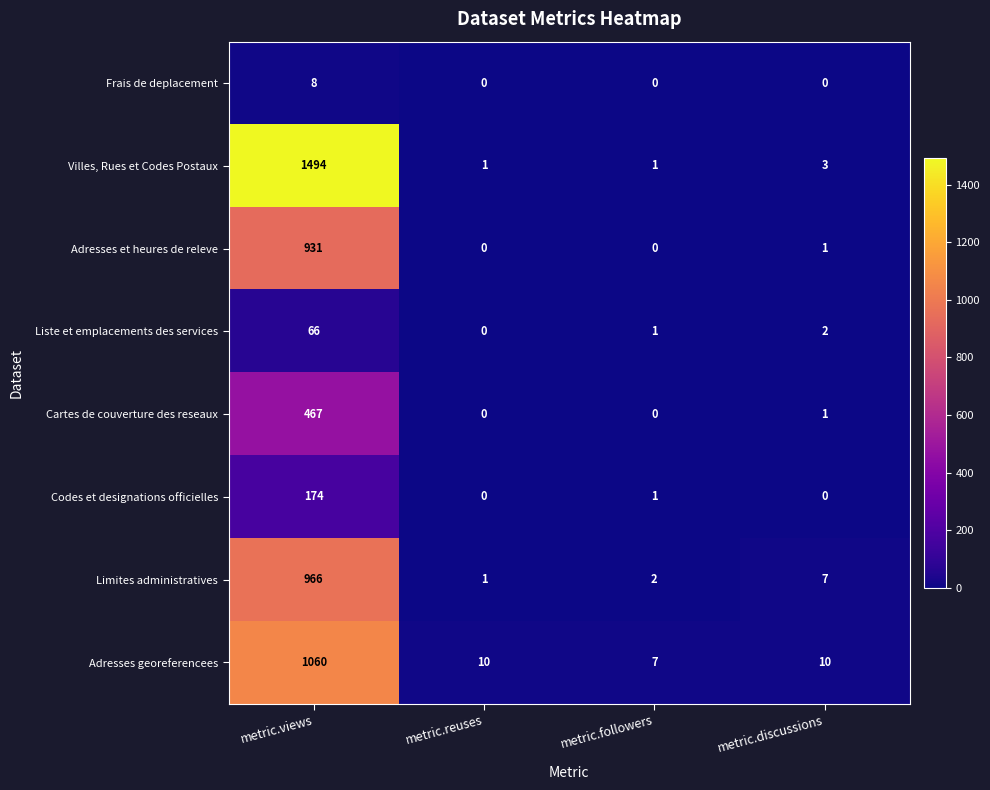

Where does the Adresses georeferencees series first go above 10?

metric.views